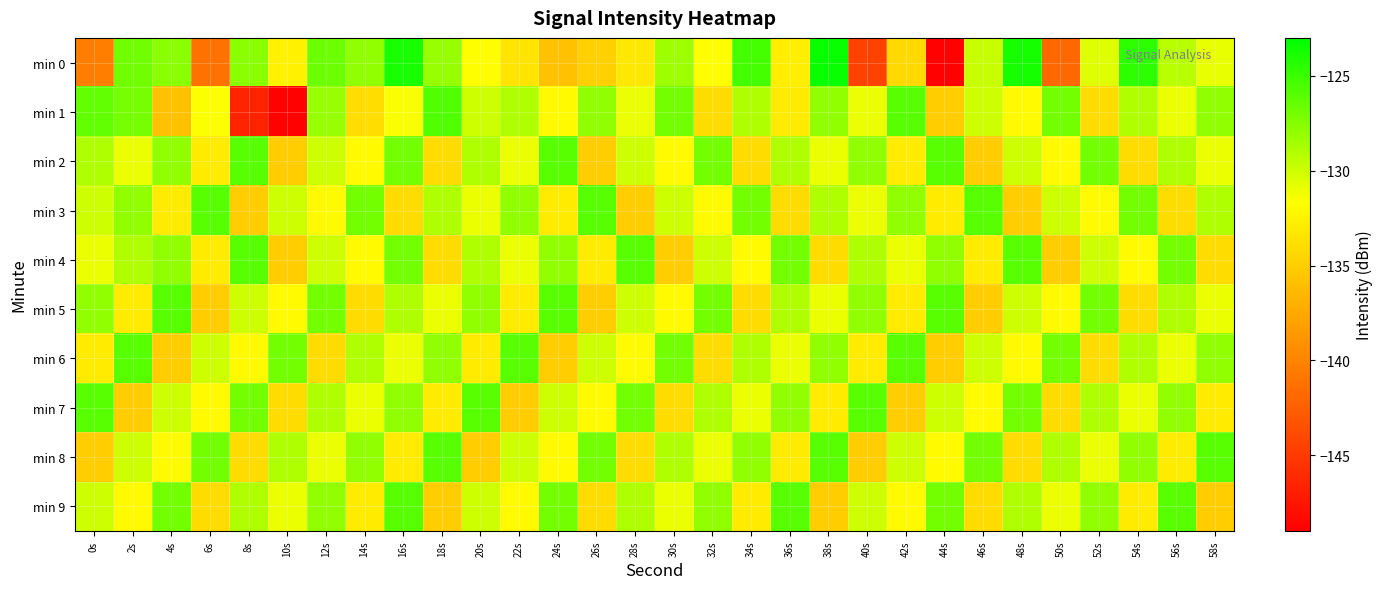

Which series has the widest spread of values?

min 0